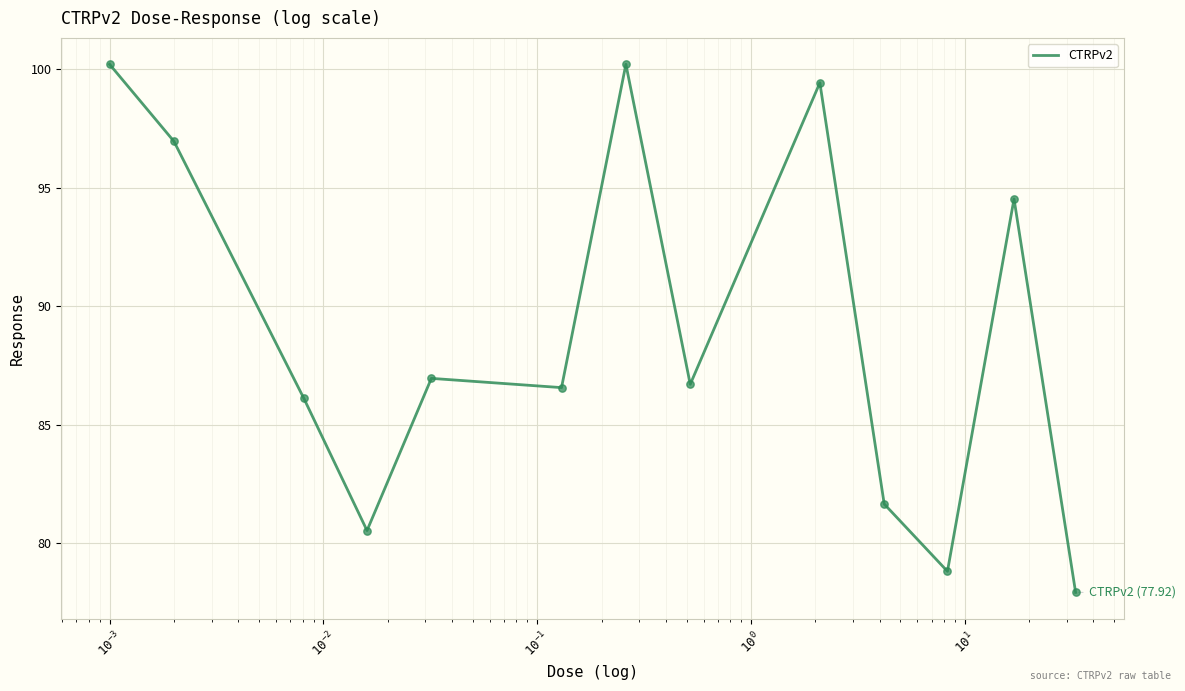

What is the greatest value displayed?

100.2